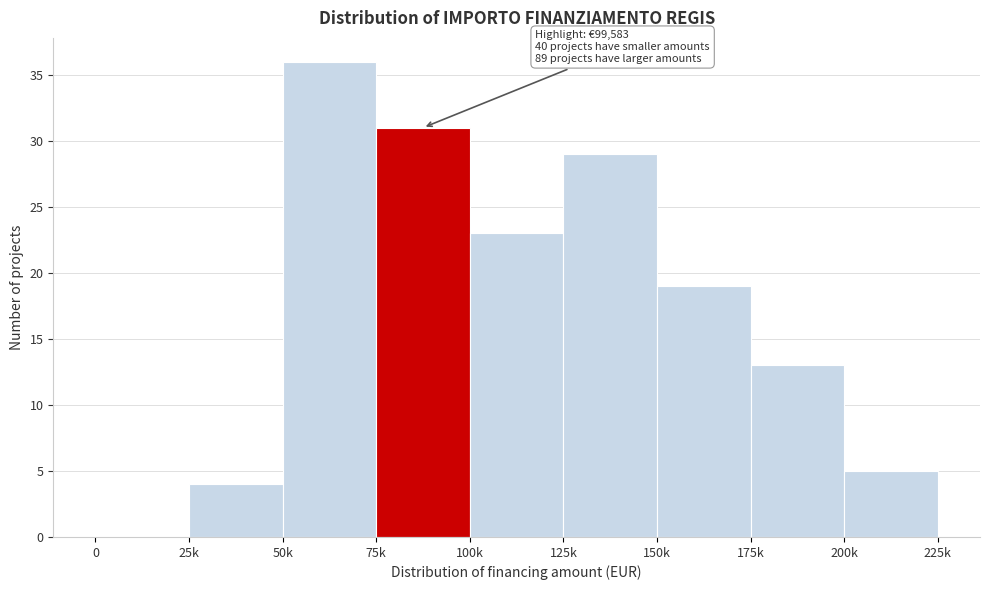

Reading left to right, transcribe all the data shown in this chart.

0=0	25k=4	50k=36	75k=31	100k=23	125k=29	150k=19	175k=13	200k=5